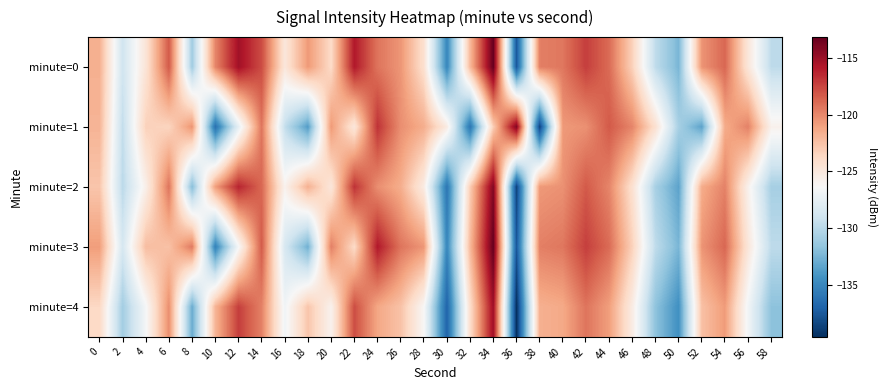

What is the difference between the highest and lowest values at 18?

13.1